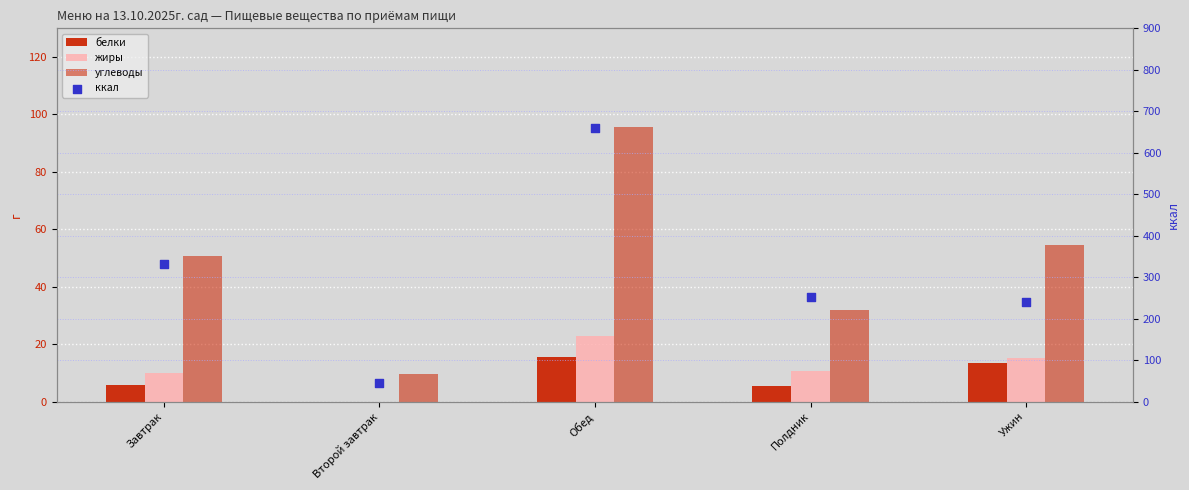

At how many categories does at least one series exceed 106?

4